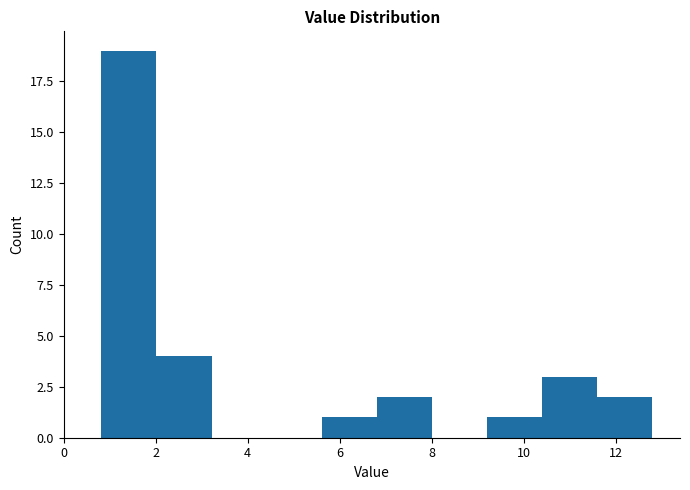

Reading left to right, transcribe this chart: for each bar, give the range it covers on the x-axis and its height. Neither the bar edges nor the heights are printed on the chart, so give them approximately, as read against the axes.

0.8 to 2.0: 19
2.0 to 3.2: 4
3.2 to 4.4: 0
4.4 to 5.6: 0
5.6 to 6.8: 1
6.8 to 8.0: 2
8.0 to 9.2: 0
9.2 to 10.4: 1
10.4 to 11.6: 3
11.6 to 12.8: 2